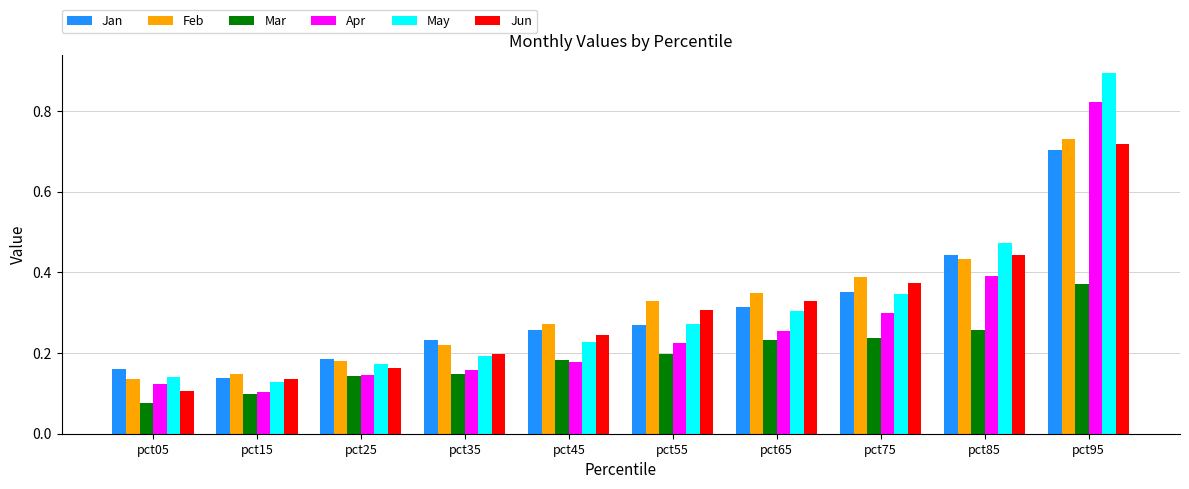

True or false: Apr has a value of 0.2 at pct45.

True